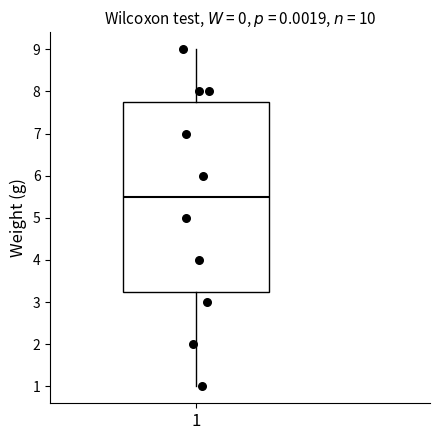

Transcribe this box plot: give where the median line is, the range the box spans, and where the two whiskers end, as read against the y-axis. The values are not printed on the chart, so give them approximately, as read against the axis.

median 5.5, box 3.3 to 7.8, whiskers 1.0 to 9.0